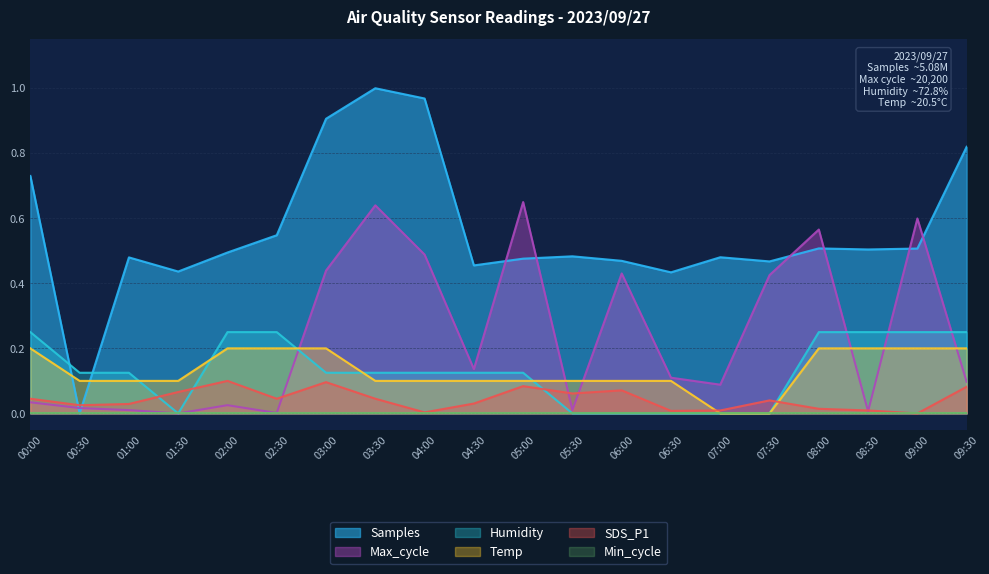

Is it true that SDS_P1 equals 0.1 at 00:00?

False